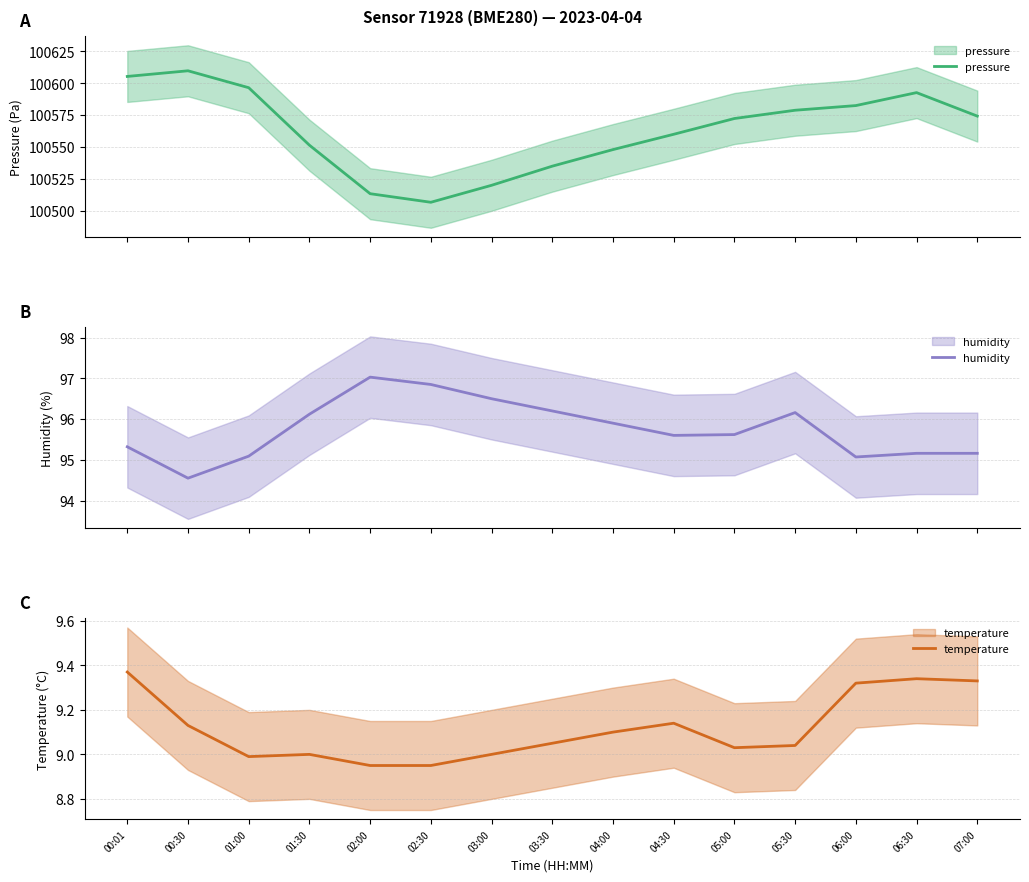

What is the spread (max minus min) of values at 04:30?

100550.9